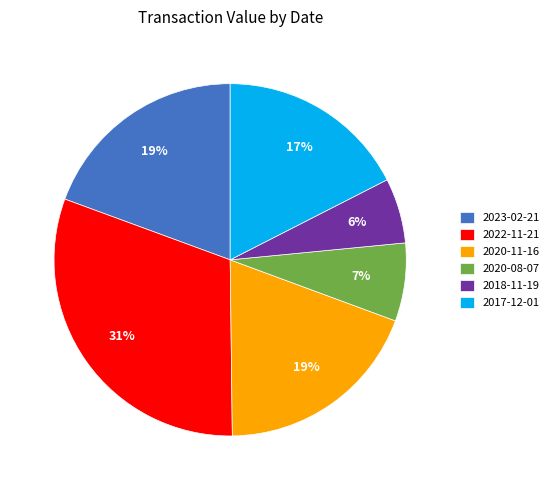

Is it true that 2017-12-01 is 17% of the pie?

True